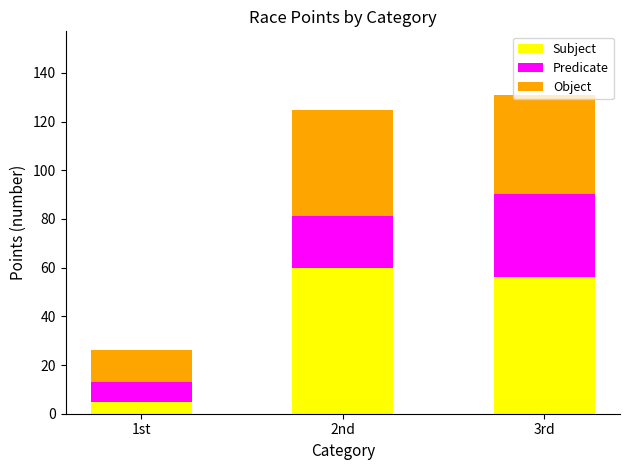

What is the minimum value for Subject?

5.0